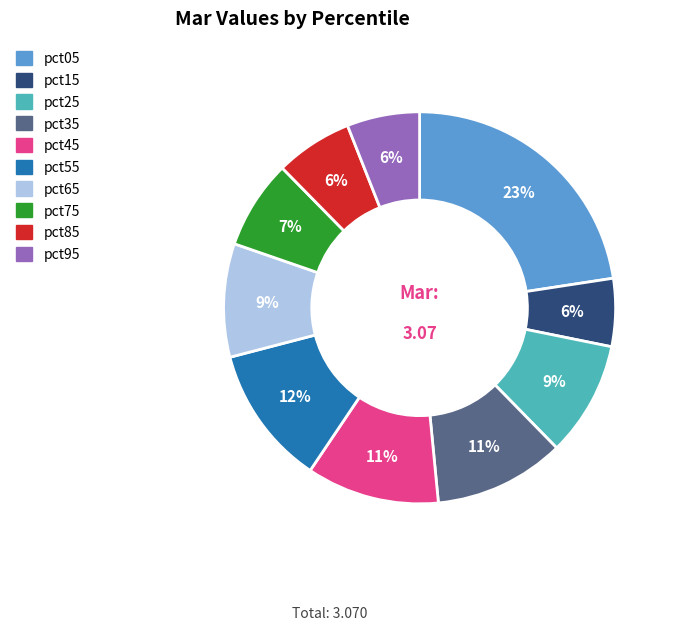

Is it true that pct75 is 17% of the pie?

False